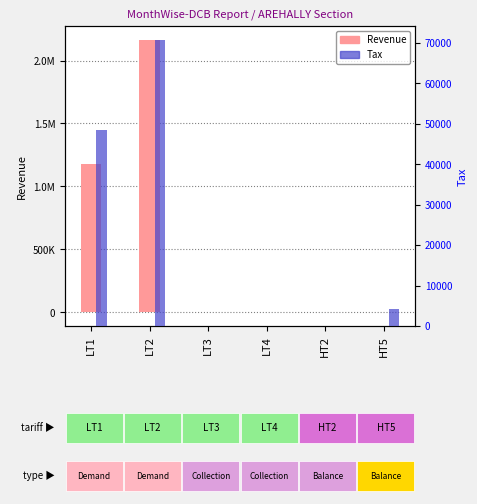

What is the difference between the Revenue values at HT2 and LT3?

629.4